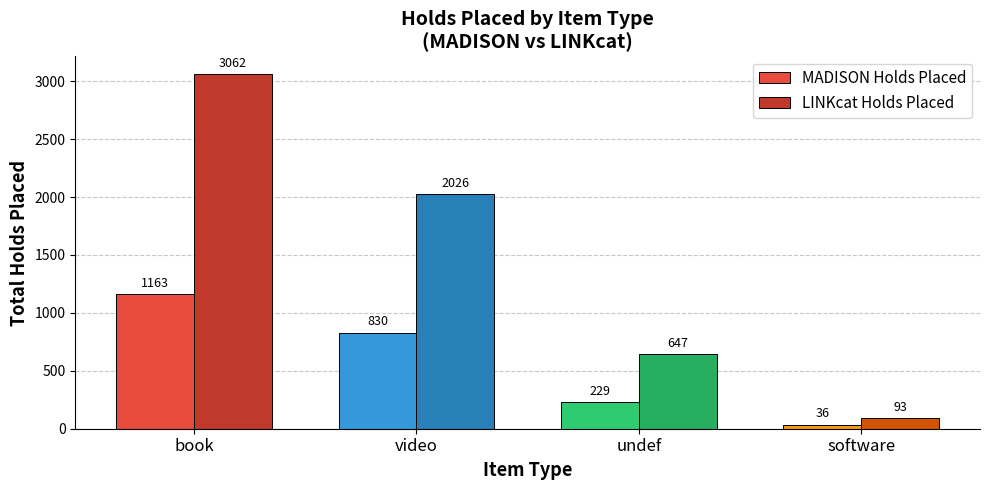

True or false: LINKcat Holds Placed has a value of 2108 at book.

False